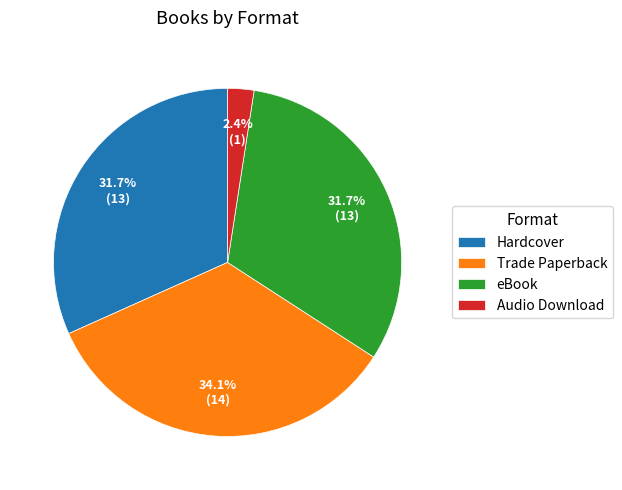

Which slice is the largest?

Trade Paperback